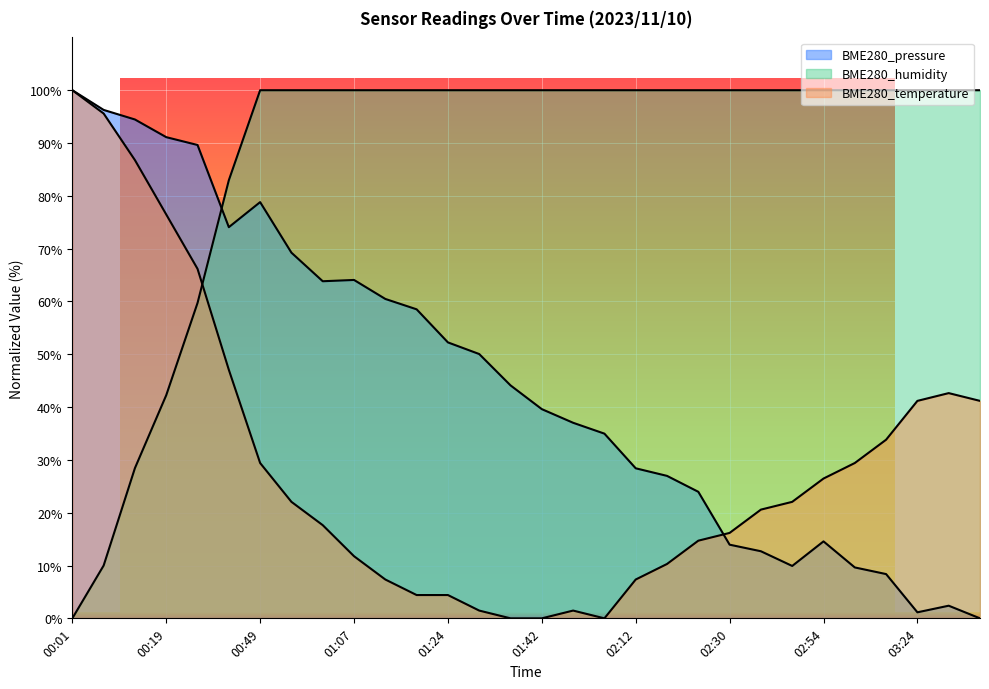

At which category is the sum across all series the highest?

00:25